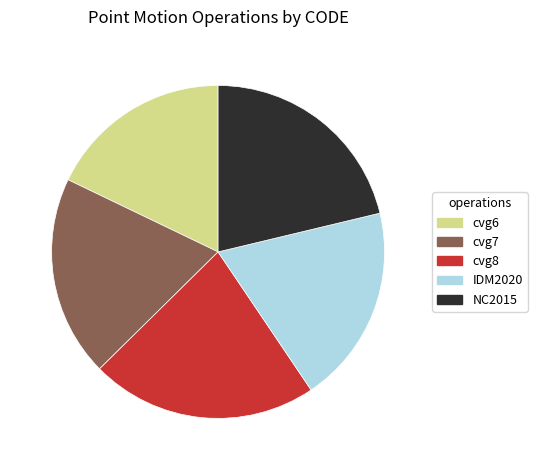

Count the number of slices in the pie.

5